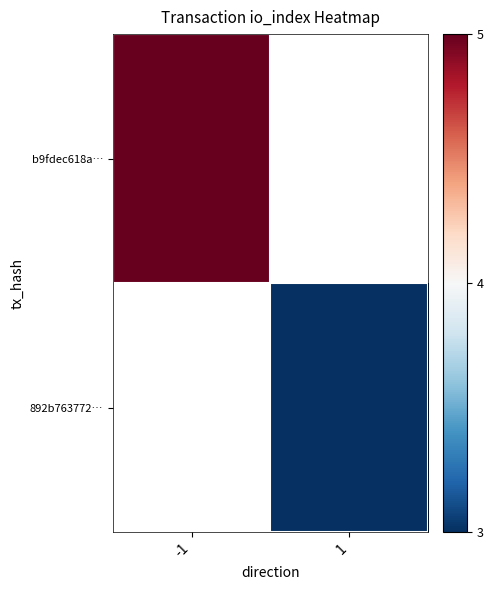

How many distinct data groups are displayed?

2